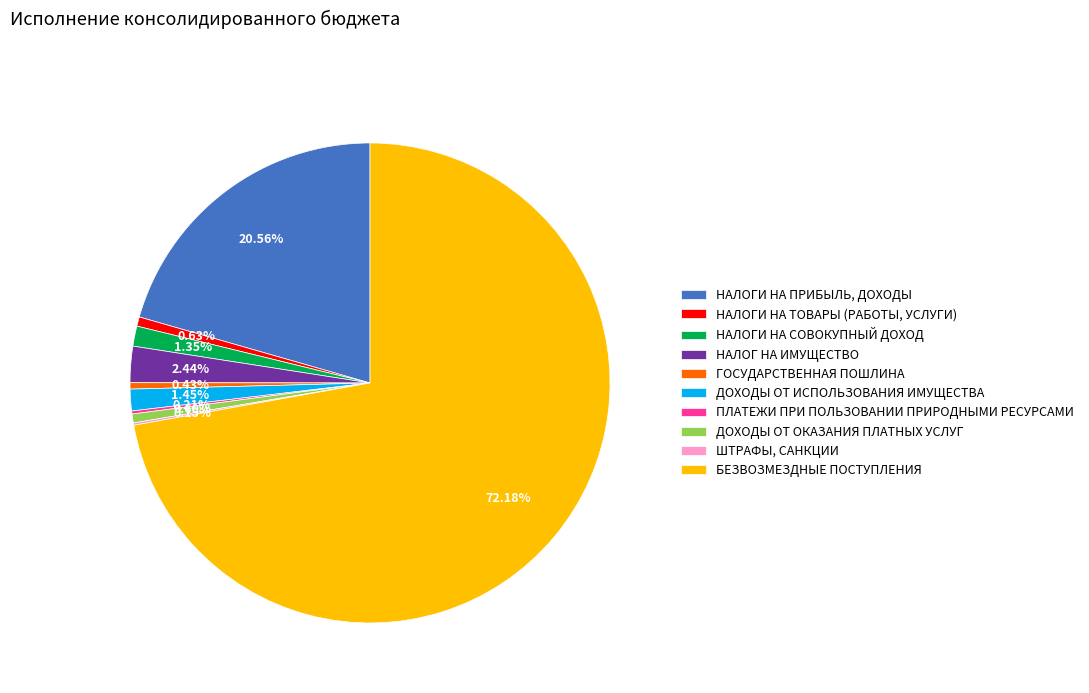

What is the largest slice in the pie chart?

БЕЗВОЗМЕЗДНЫЕ ПОСТУПЛЕНИЯ